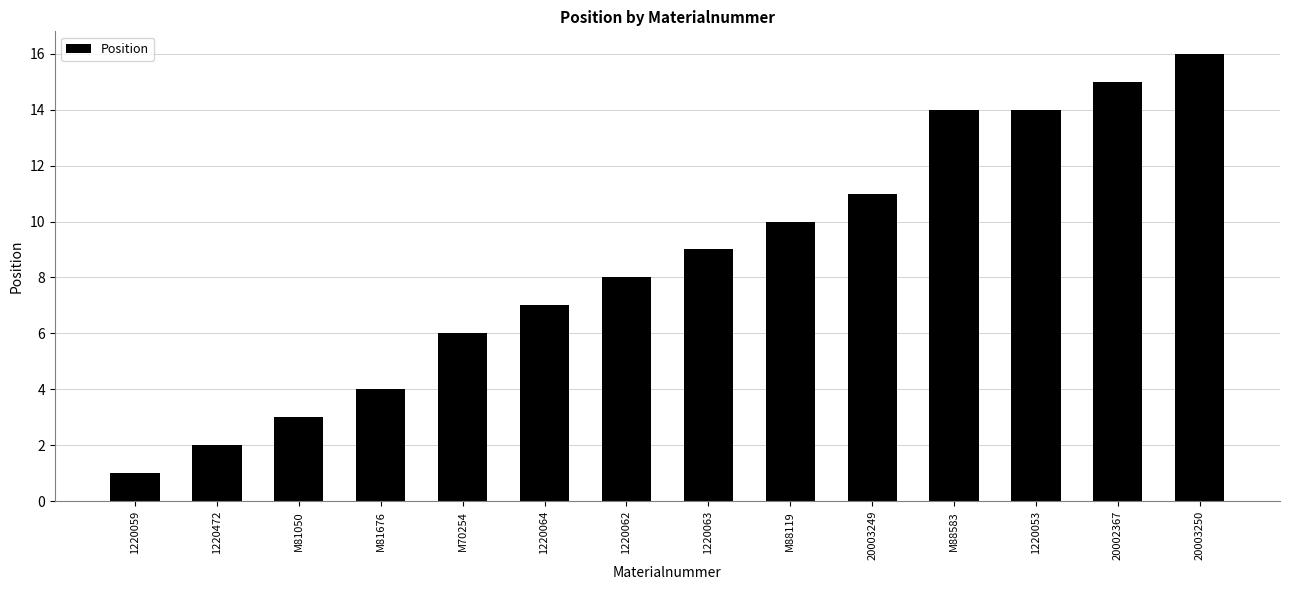

True or false: the data shows 3 at 1220472.

False